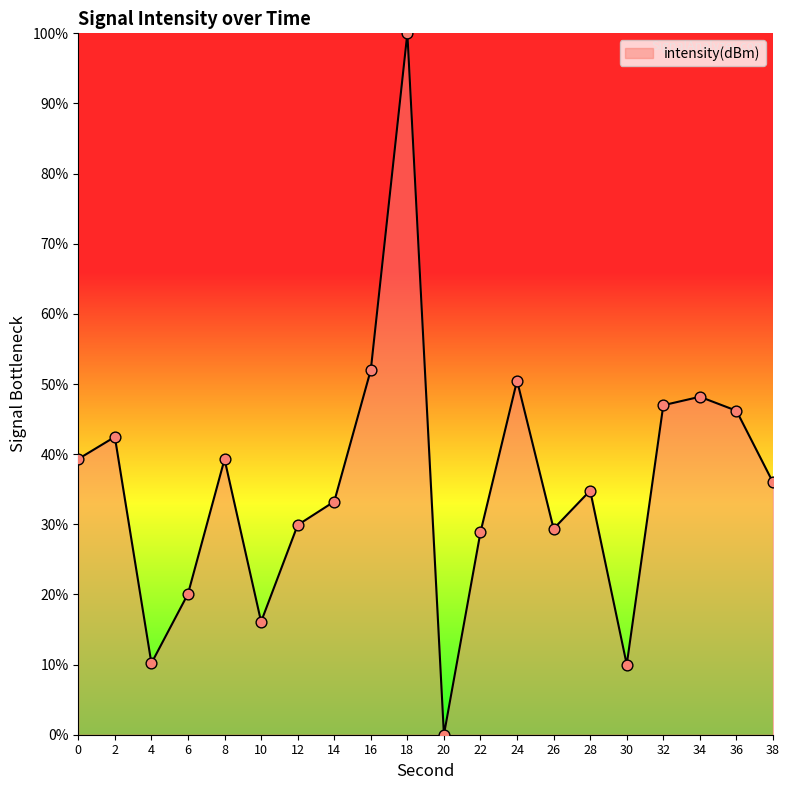

What is the change in value from 0 to 12?

-9.4